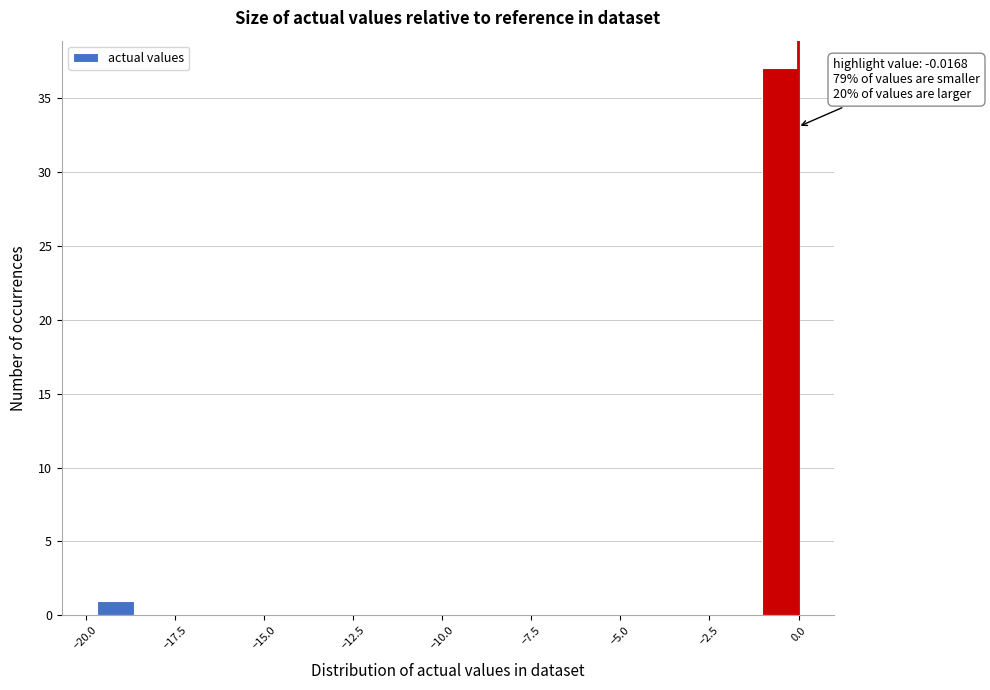

Around what value on the x-axis is the tallest bar? Give the approximate position of its centre, as read against the axis.

-0.5